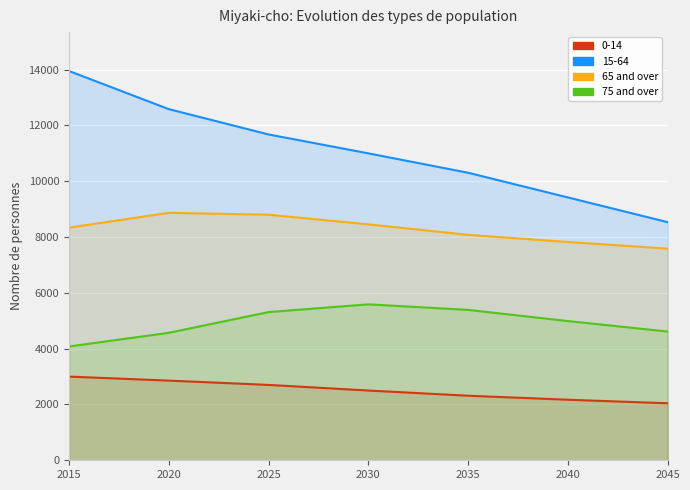

What is the highest value of the 75 and over series?

5587